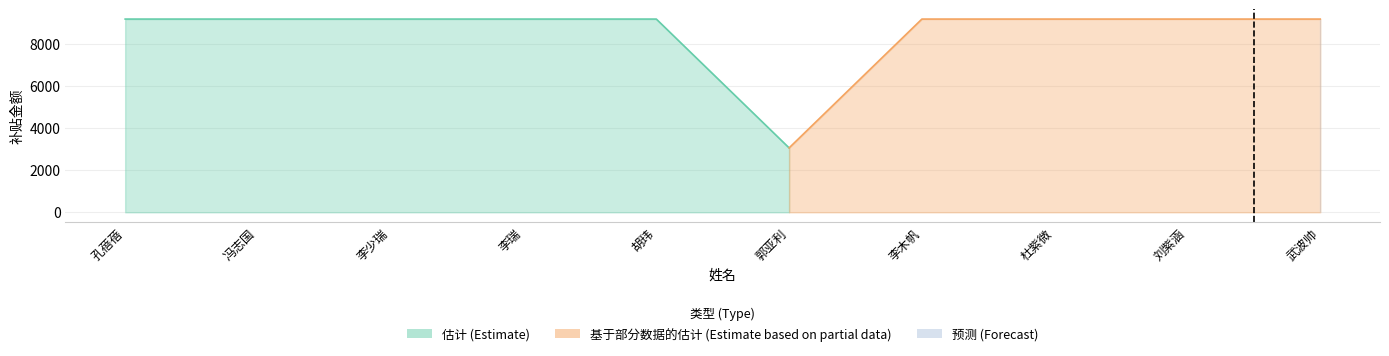

List the labels in order of value, smallest first.

郭亚利, 孔蓓蓓, 冯志国, 李少瑞, 李瑞, 胡玮, 李木帆, 杜紫微, 刘紫涵, 武波帅